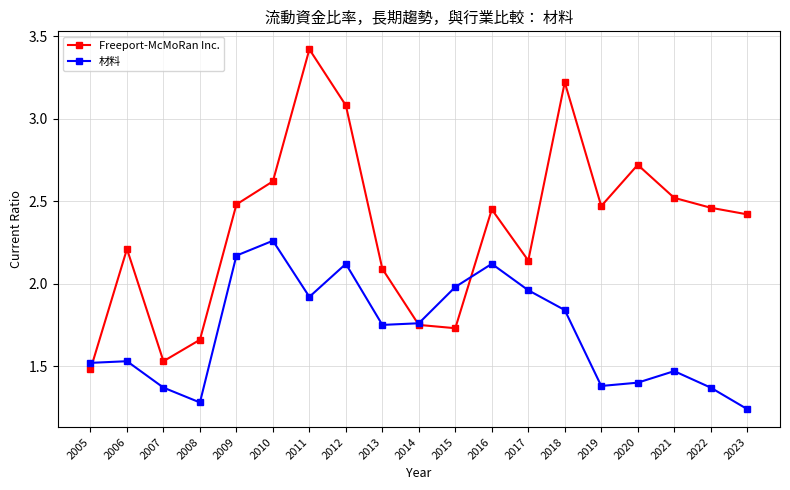

List the series in order of their overall mean, lowest first.

材料, Freeport-McMoRan Inc.